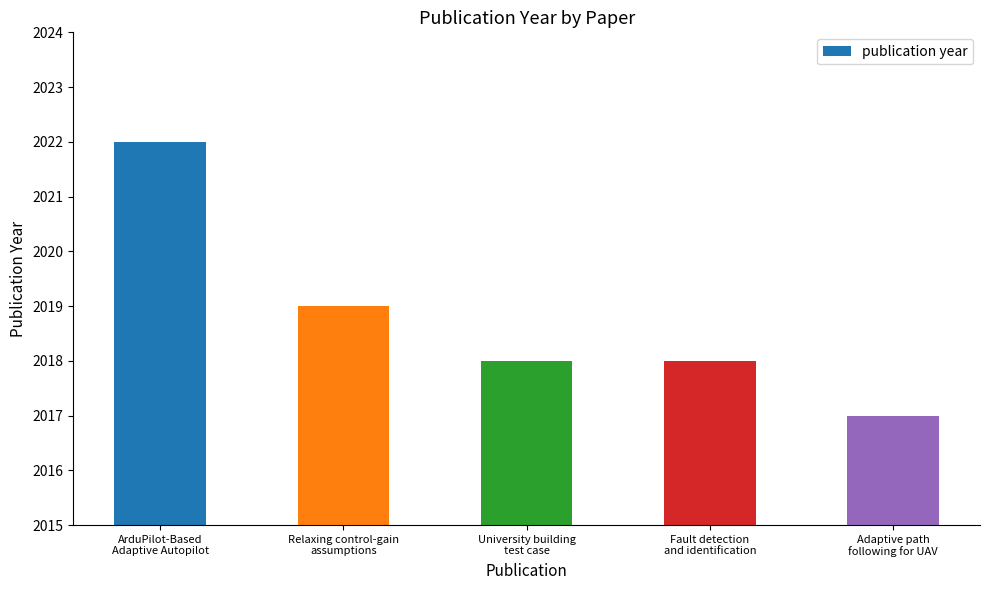

What is the minimum value shown in the chart?

2017